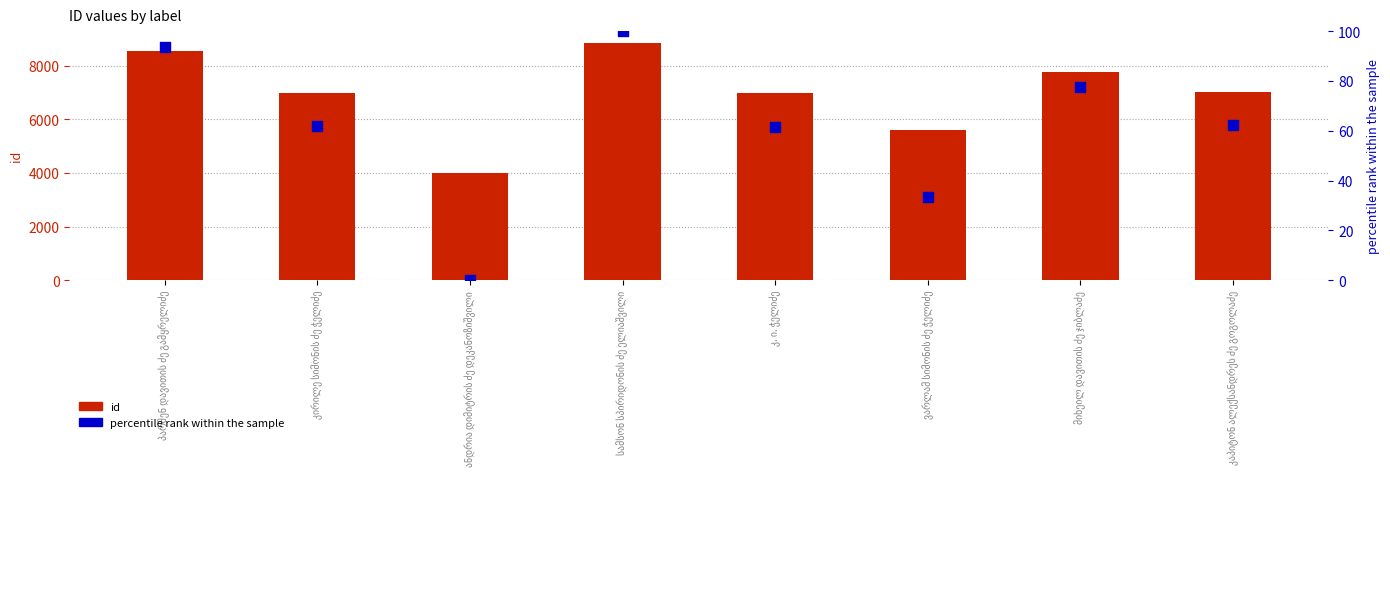

What are all the series names shown in the legend?

id, percentile rank within the sample